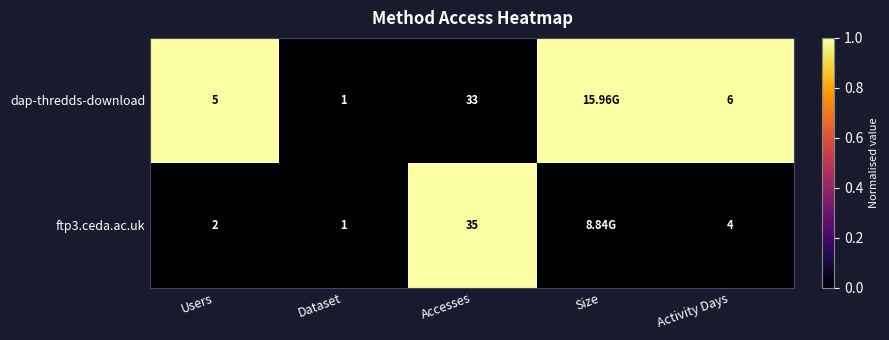

Between Users and Dataset, which series saw the biggest shift?

dap-thredds-download